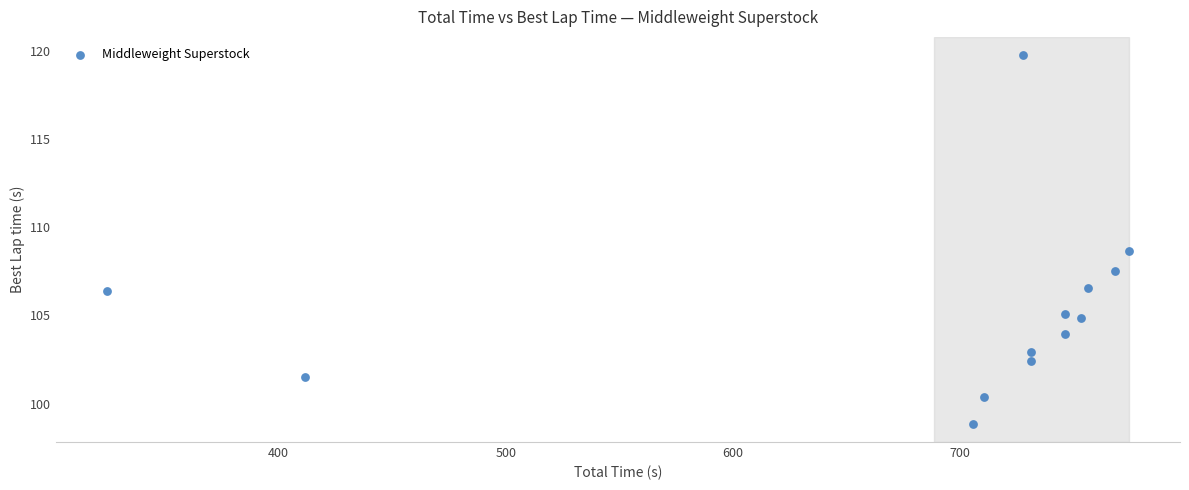

What Y value in the scatter plot is closest to 109?

108.7